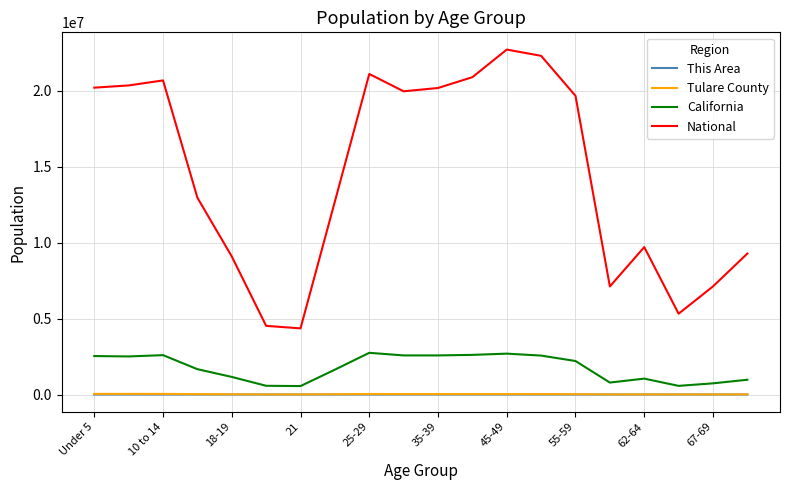

Which series has the largest total across all categories?

National